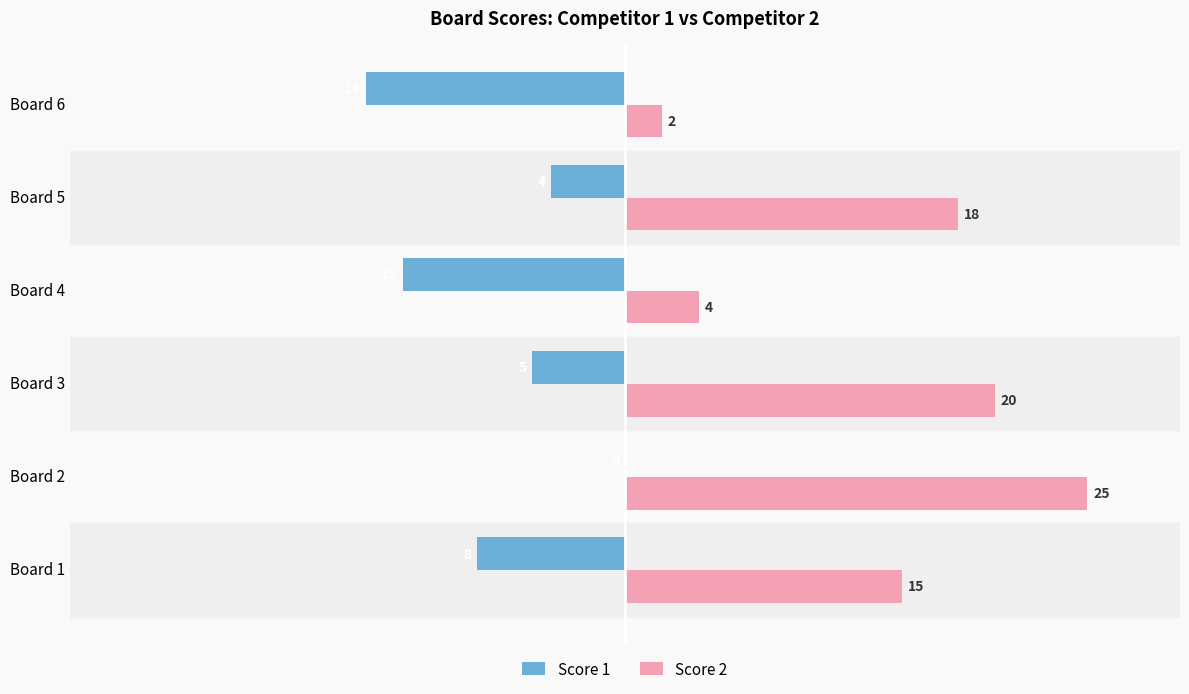

What is the average value of the Score 2 series?

14